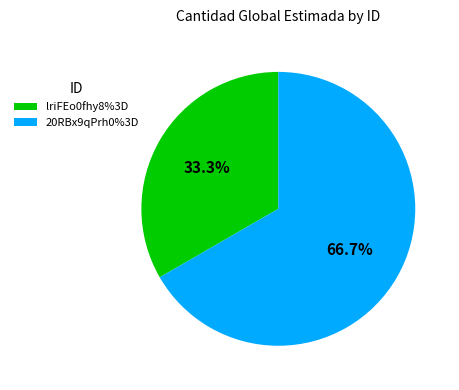

How many segments does this pie chart have?

2